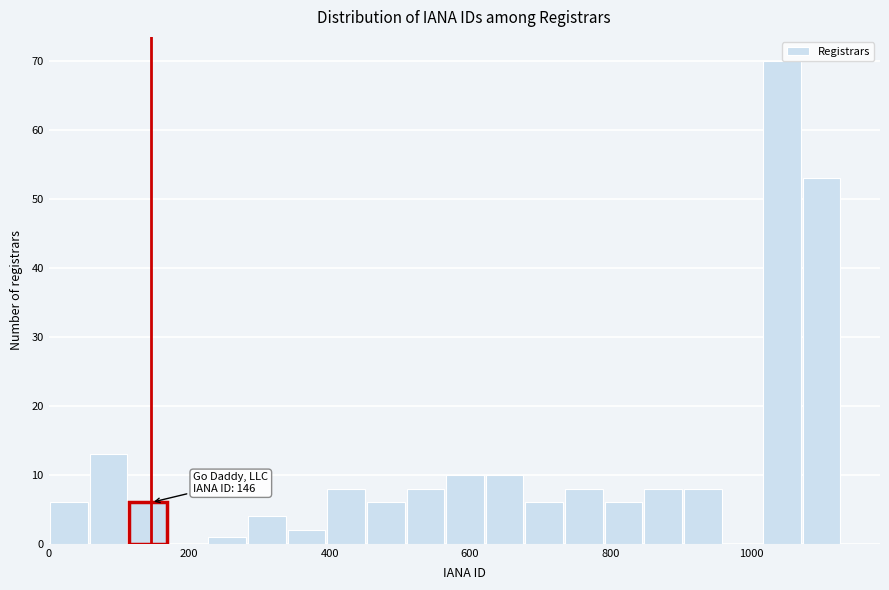

Read against the x-axis, roughly where is the centre of the tallest bar?

1040